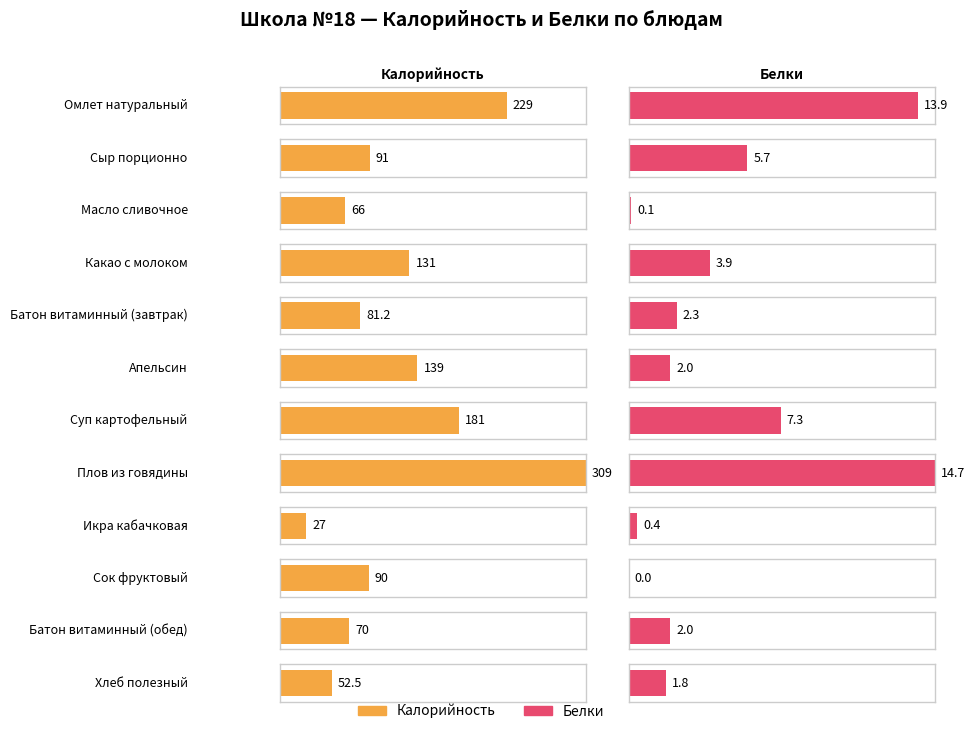

What position from the left is Сок фруктовый?

10